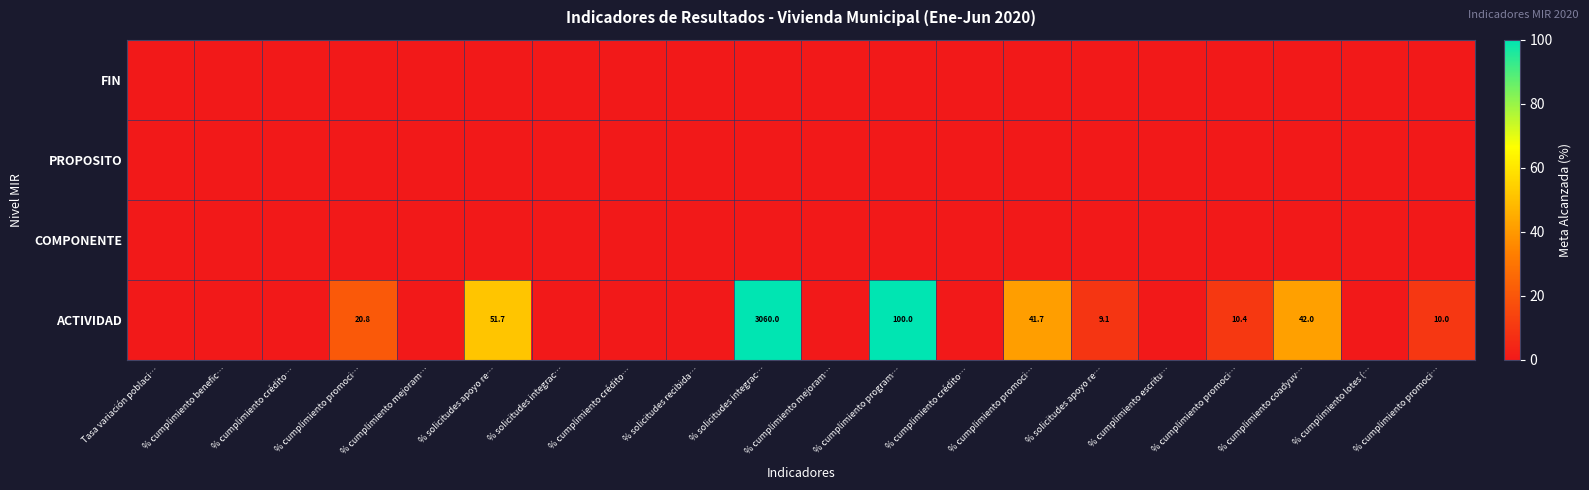

At how many categories does at least one series exceed 88?

2